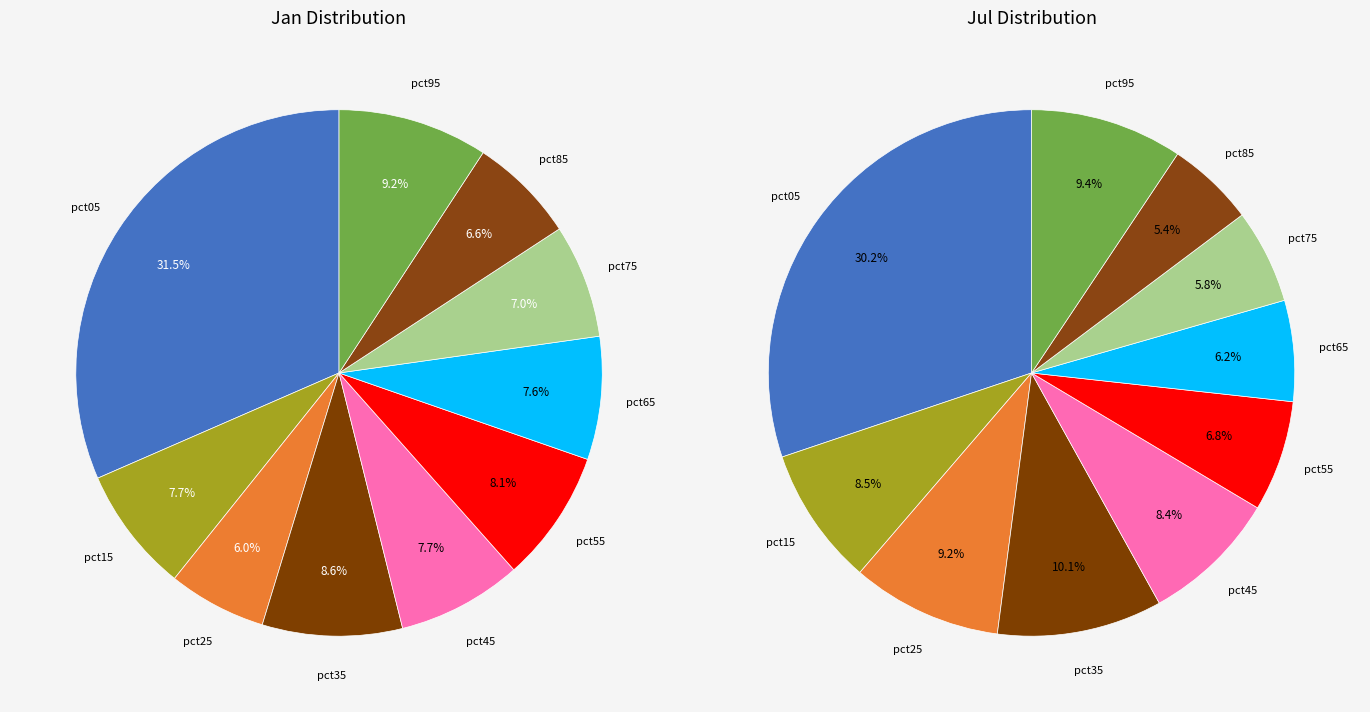

Rank the series by their maximum value, from highest to lowest.

values_jan, values_jul